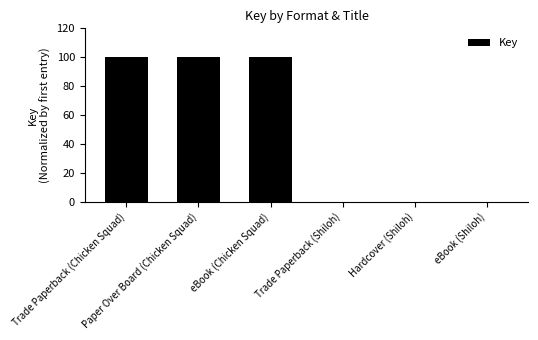

What is the sum of all values?

300.0